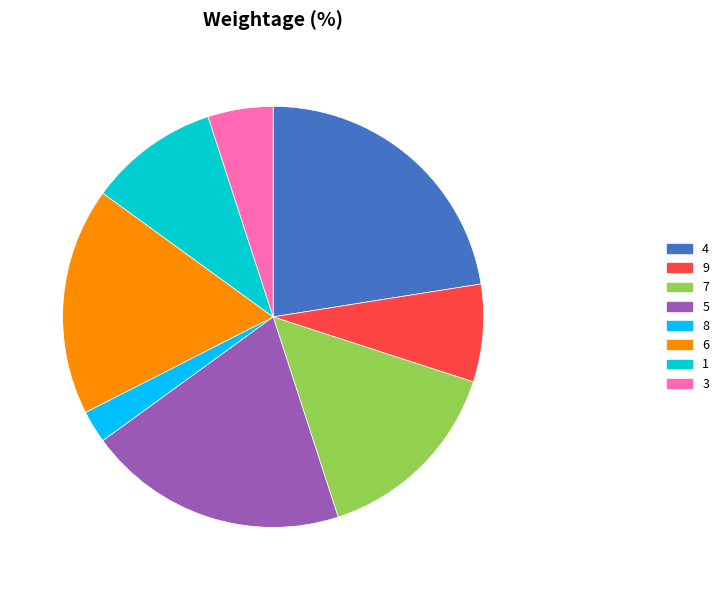

Rank the categories by value from highest to lowest.

4, 5, 6, 7, 1, 9, 3, 8